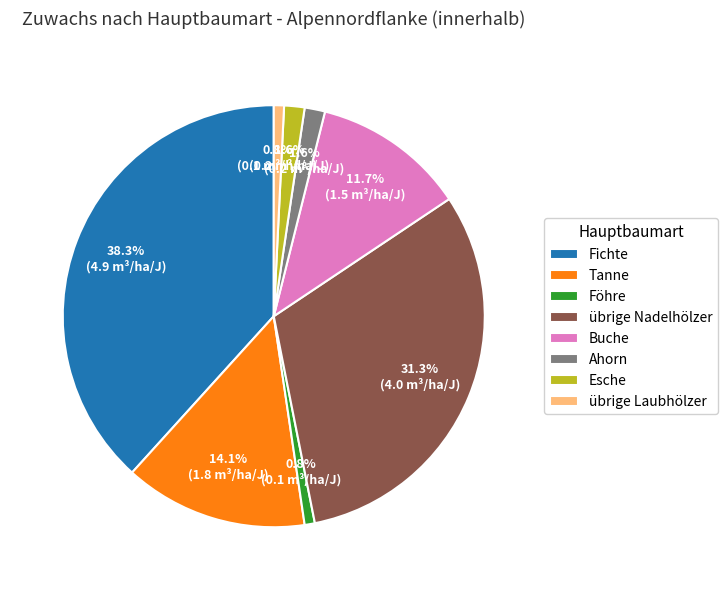

What is the largest slice in the pie chart?

Fichte